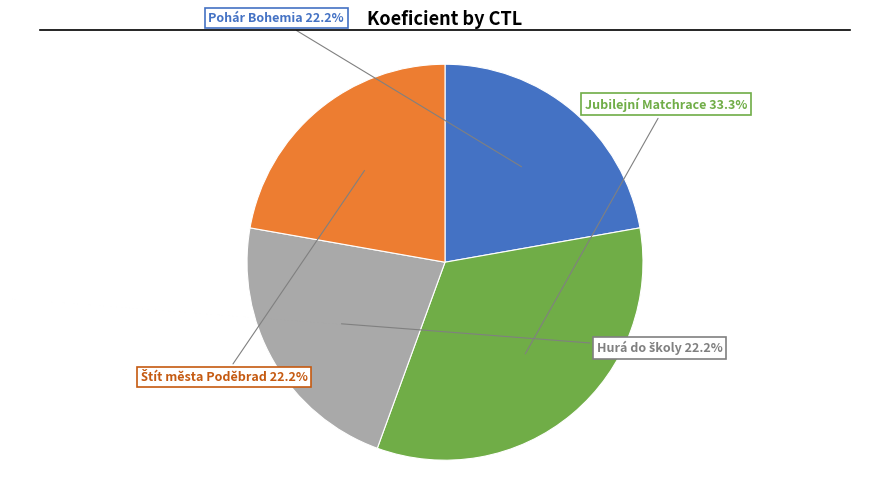

Does any single category account for the majority?

No